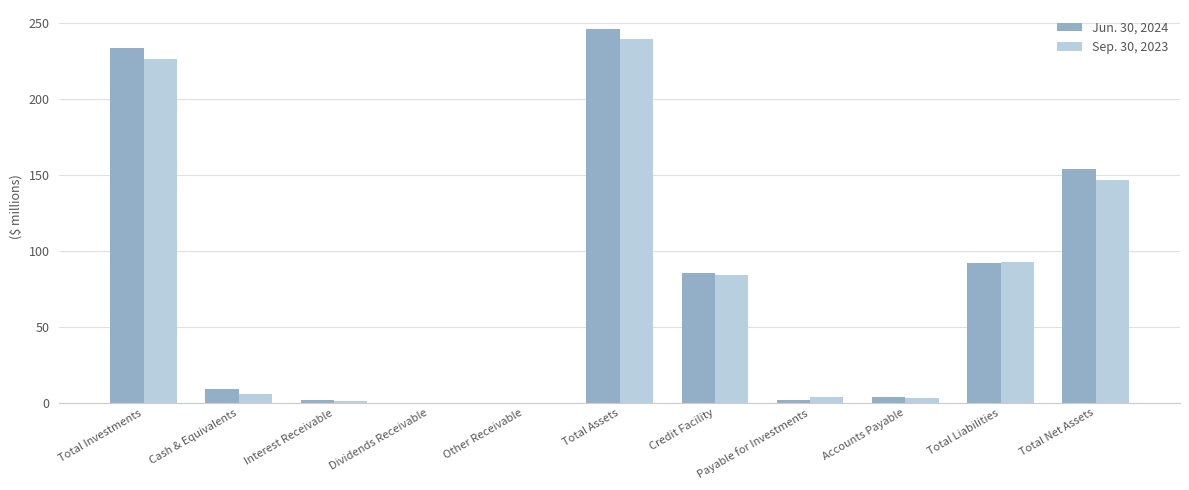

How many series are shown in this chart?

2